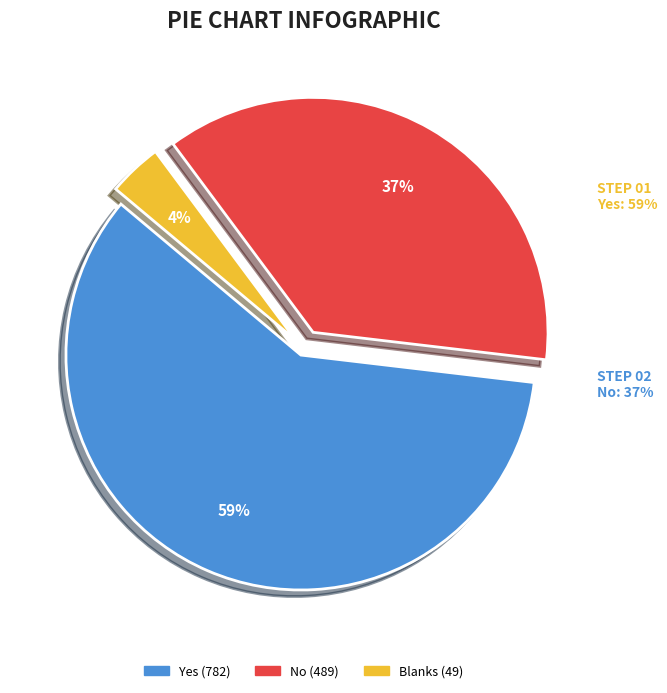

To the nearest percent, what portion does No represent?

37%